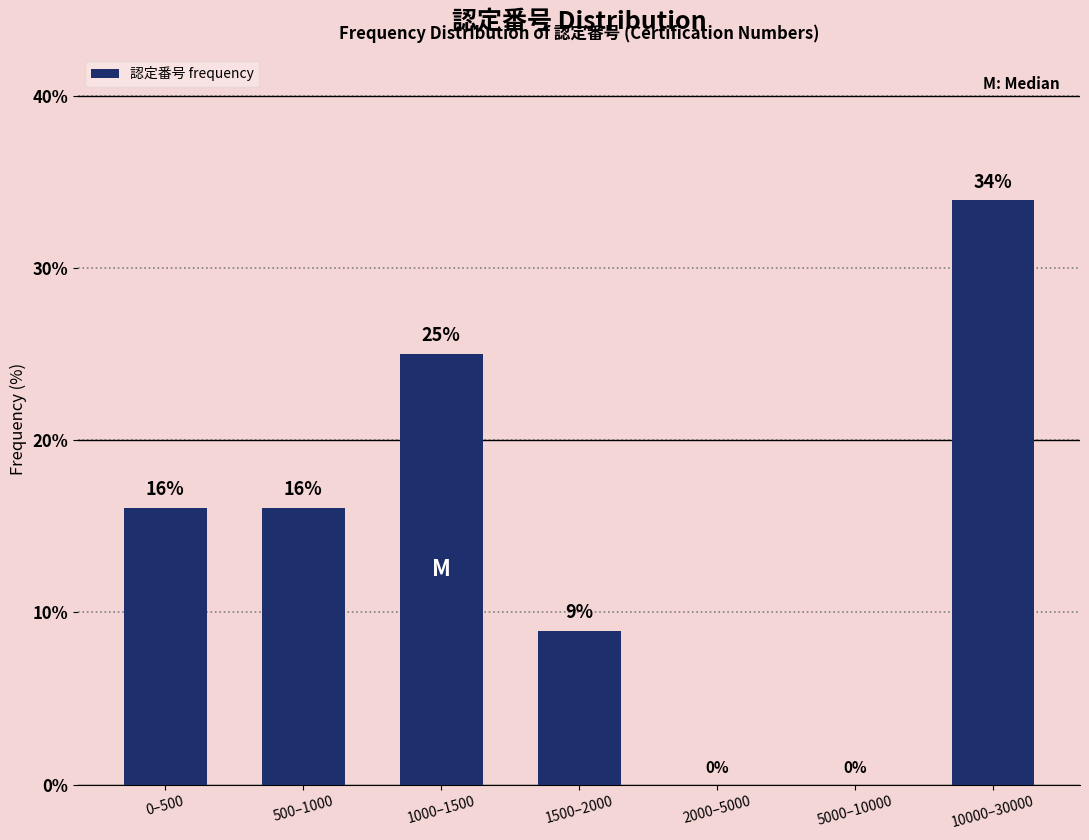

How many values are between 0 and 25?

6